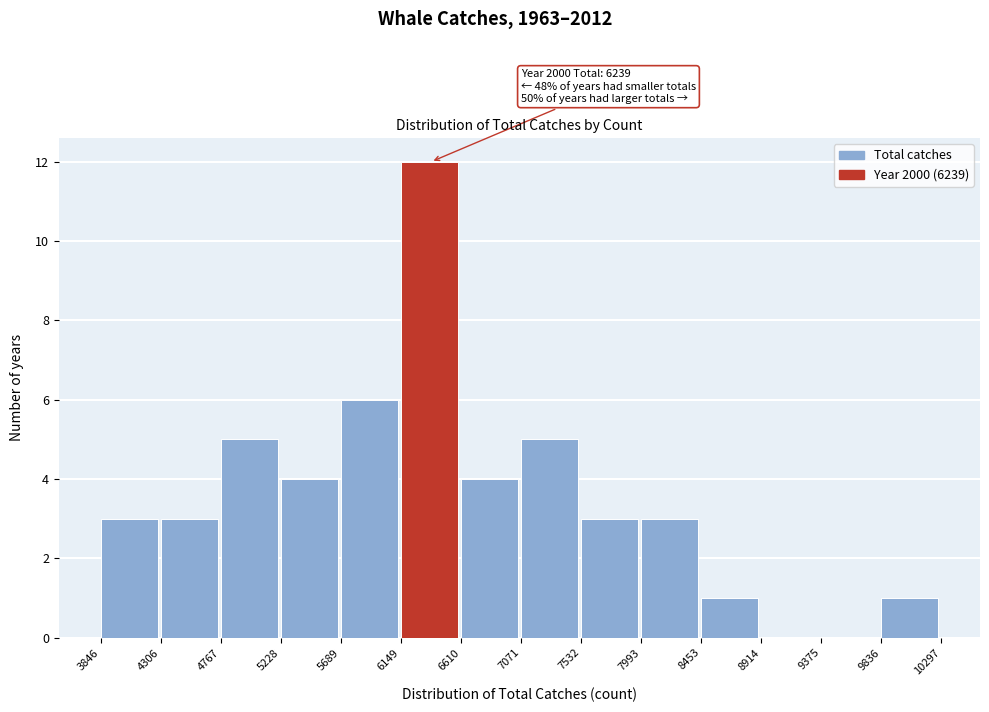

Over which range of the x-axis is the bar tallest?

6149 to 6610